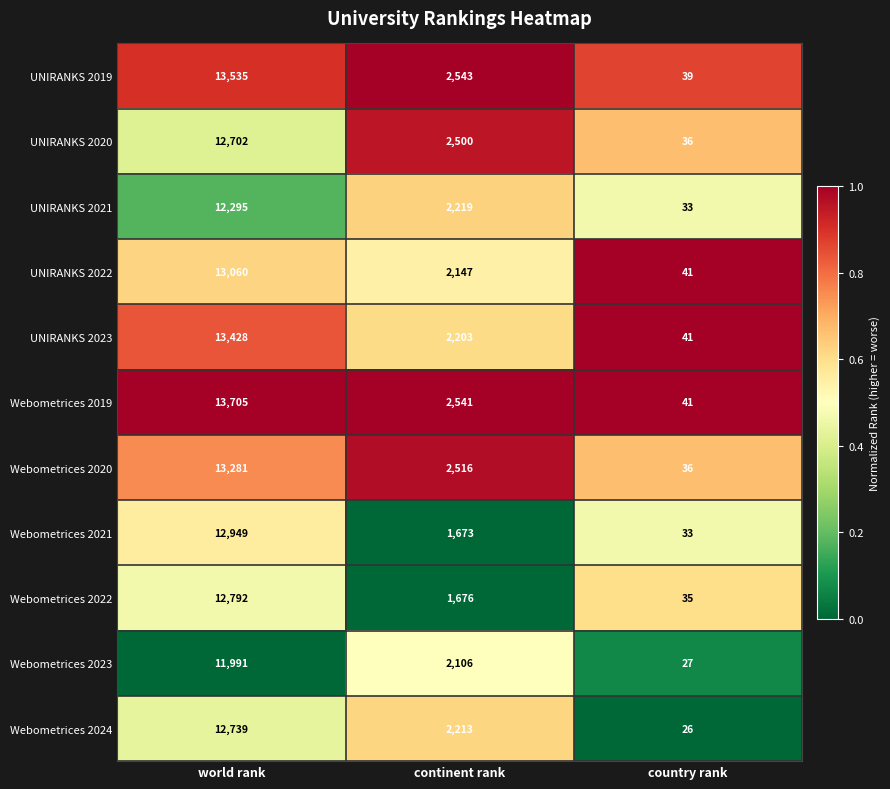

True or false: Webometrices 2021 has a value of 2448 at continent rank.

False